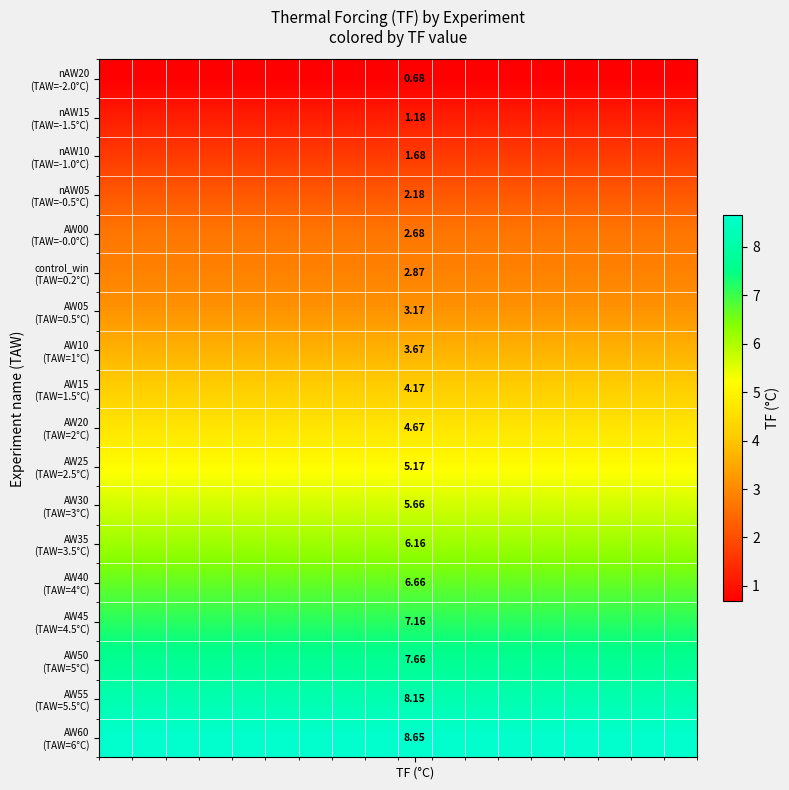

Count the number of categories in the chart.

18